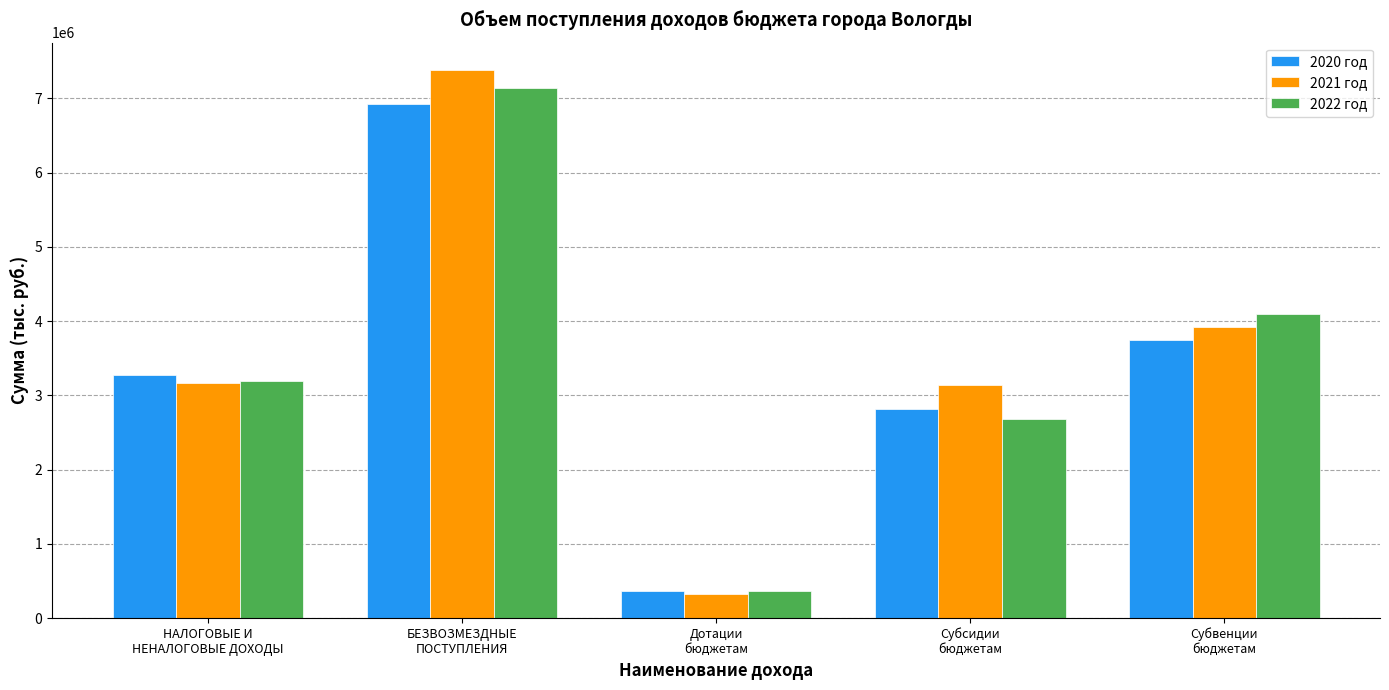

Where is 2022 год nearest to the value 3748290?

Субвенции
бюджетам